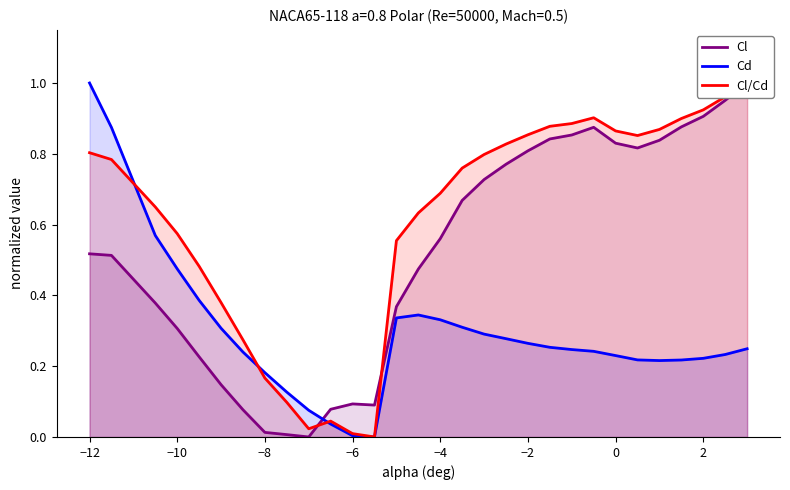

What is the spread (max minus min) of values at −10?

0.3